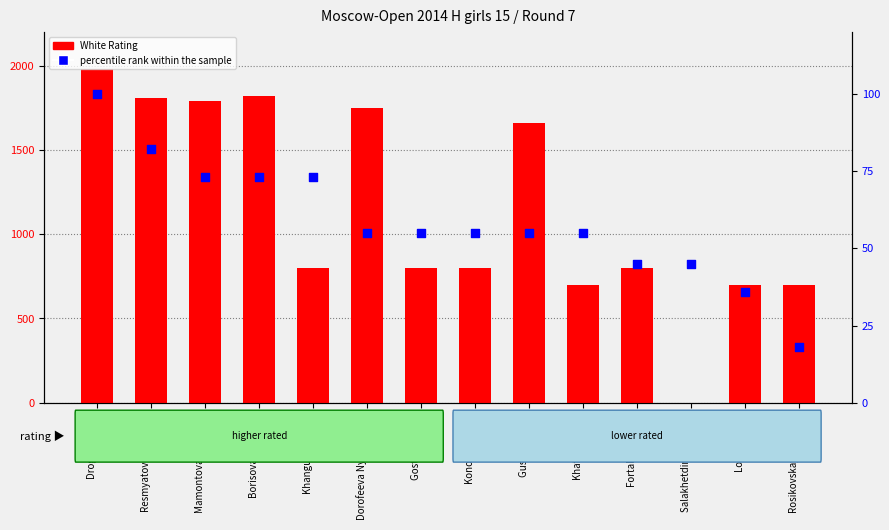

What is the total value across all series at Salakhetdinova Diana?

45